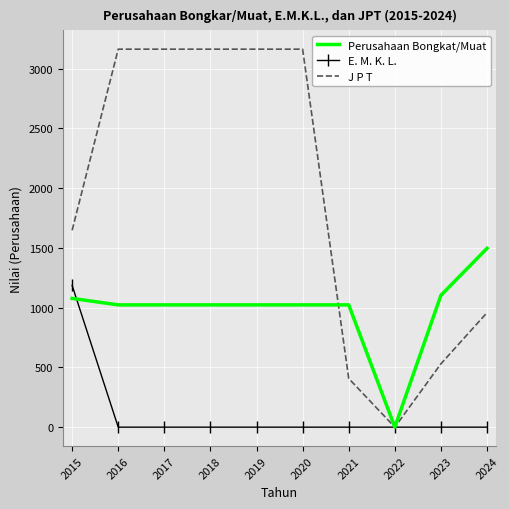

Reading left to right, extract all data points from this chart.

Perusahaan Bongkat/Muat: 1077	1023	1023	1023	1023	1023	1023	0	1103	1496
E. M. K. L.: 1186	0	0	0	0	0	0	0	0	0
J P T: 1647	3162	3162	3162	3162	3162	407	0	530	958